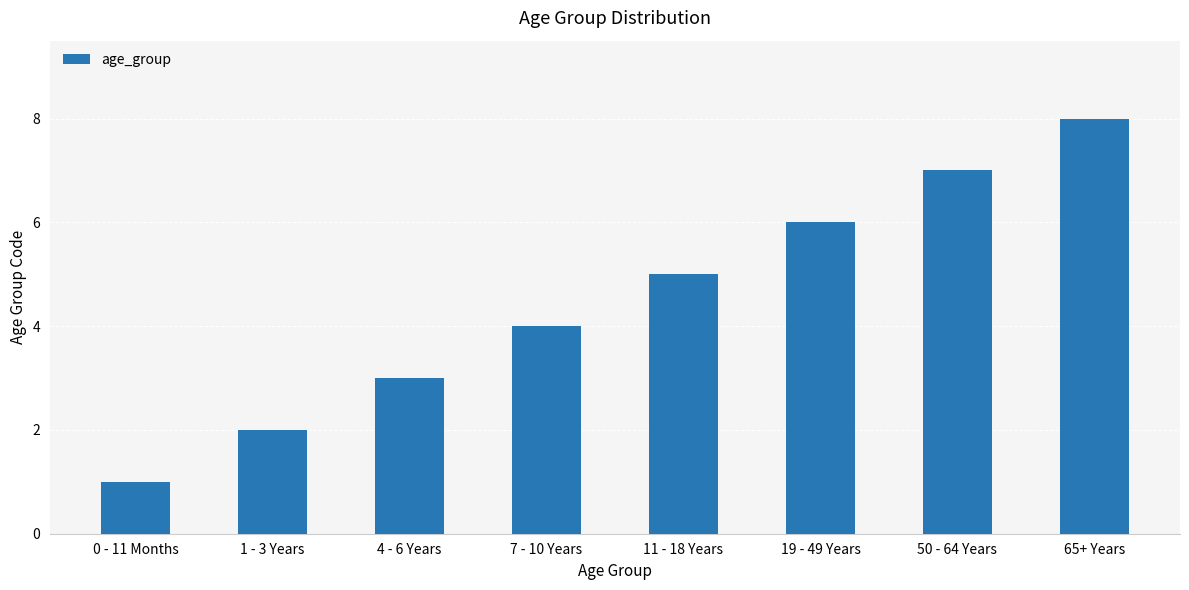

What is the sum of the values at 50 - 64 Years and 1 - 3 Years?

9